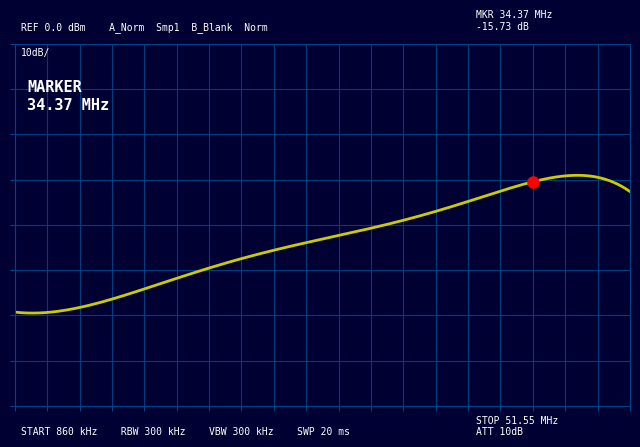

Count the number of categories in the chart.

20